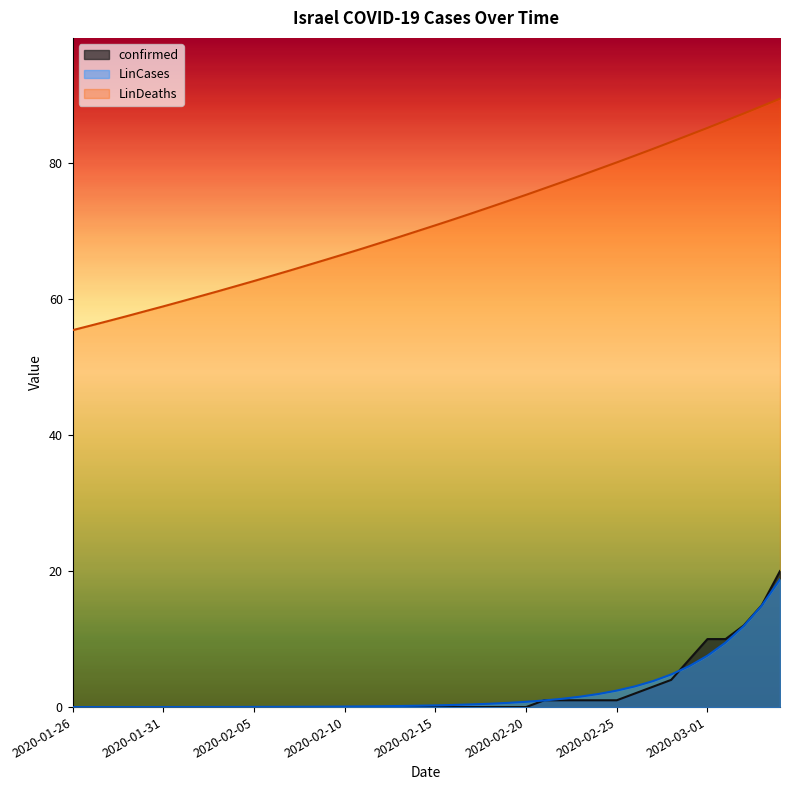

True or false: LinDeaths and LinCases intersect in this chart.

False